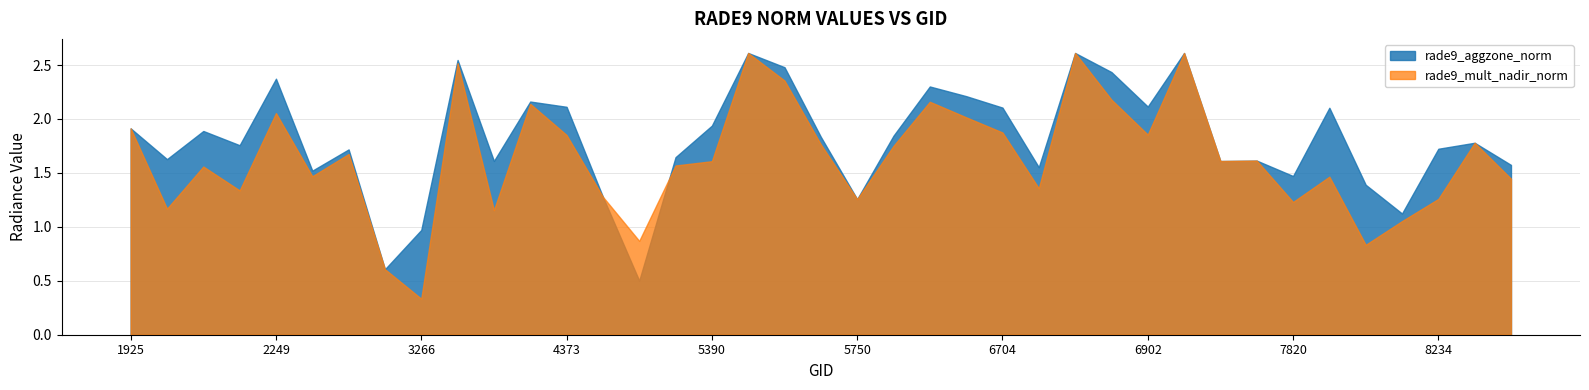

How many intersections are there between rade9_mult_nadir_norm and rade9_aggzone_norm?

1